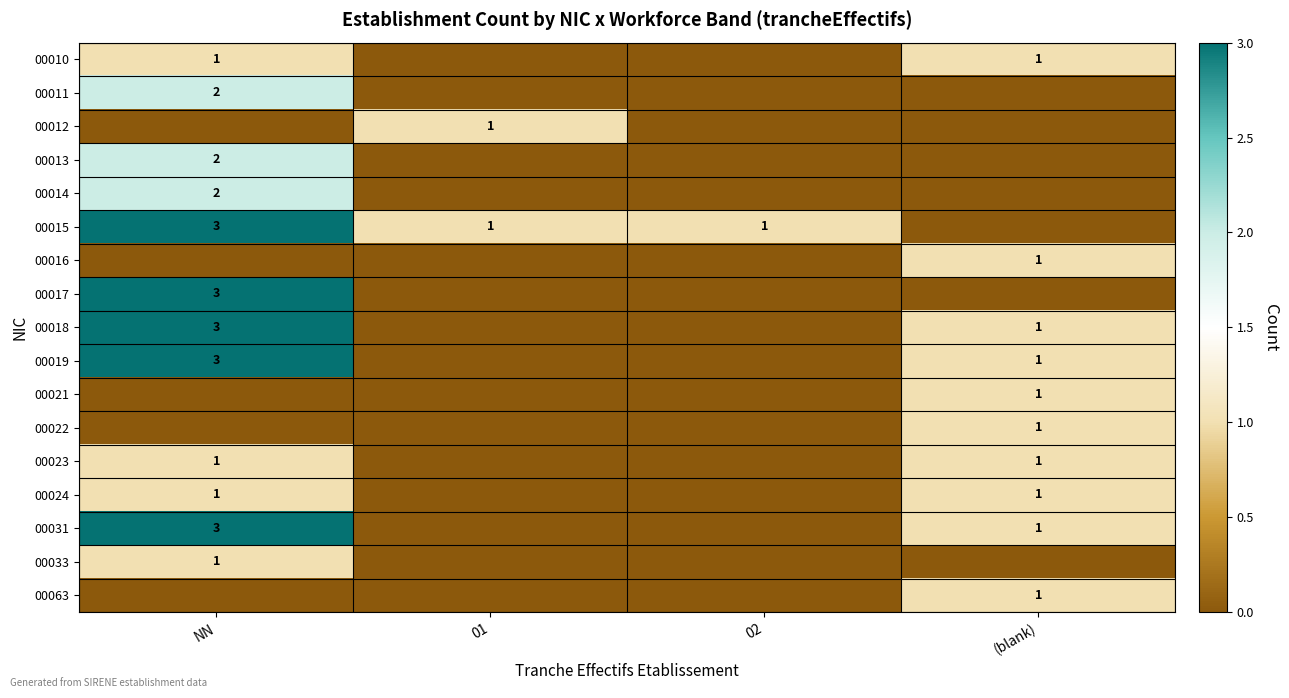

Rank the series at (blank) from lowest to highest value.

00011, 00012, 00013, 00014, 00015, 00017, 00033, 00010, 00016, 00018, 00019, 00021, 00022, 00023, 00024, 00031, 00063